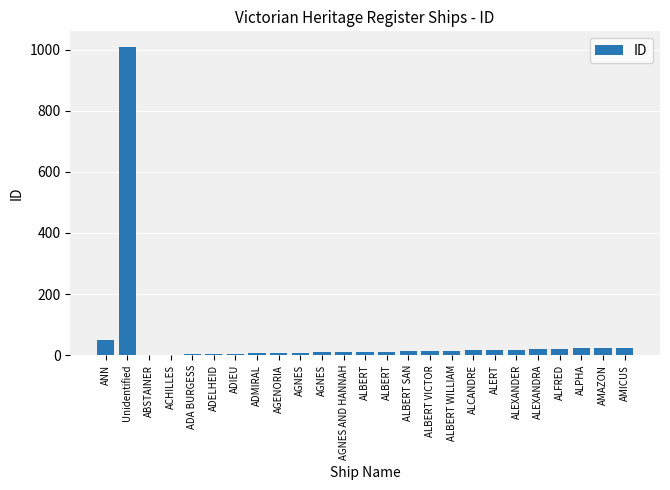

Are the bars horizontal?

No